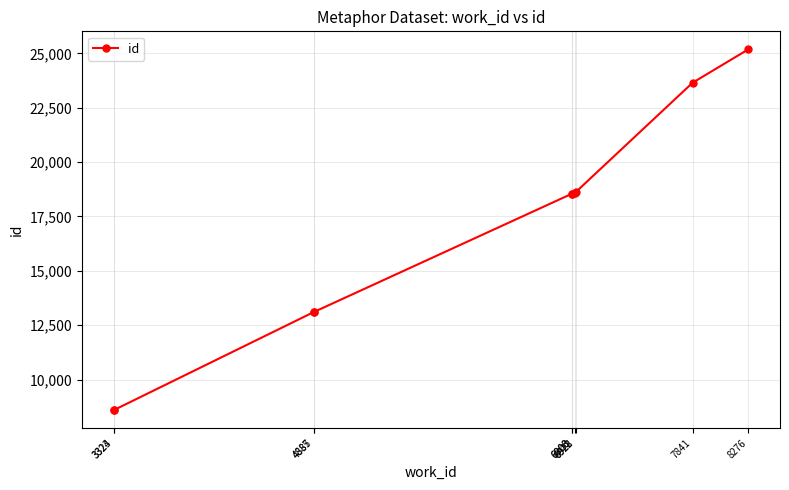

What is the value of the 5th point from the left?

18549